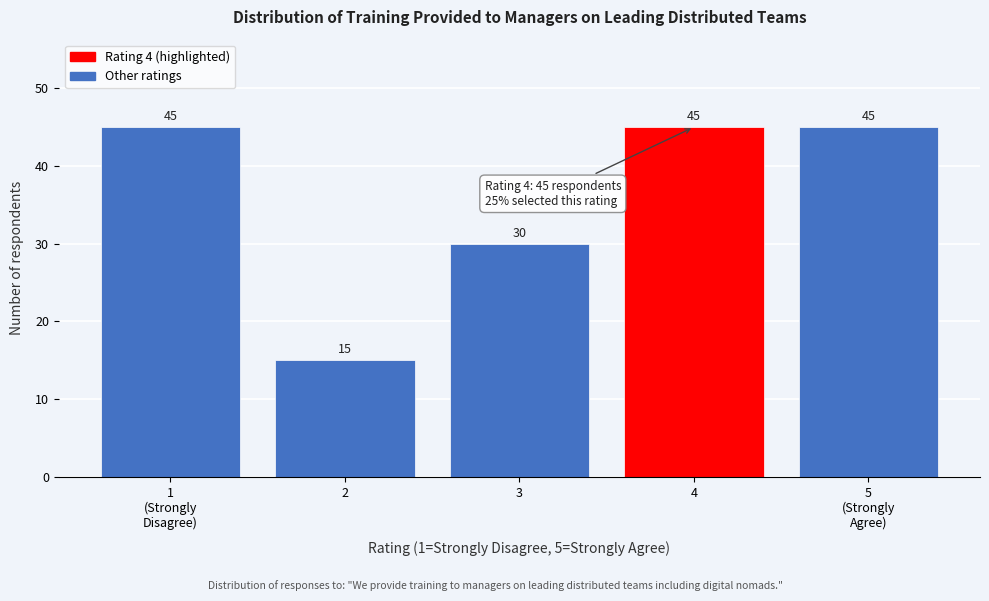

Reading left to right, what are all the values shown in this chart?

45	15	30	45	45